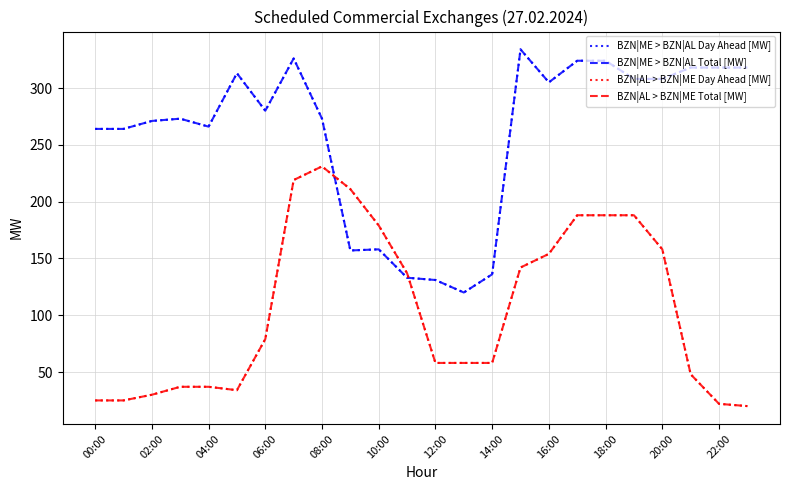

At which label does BZN|AL > BZN|ME Day Ahead [MW] reach its minimum?

23